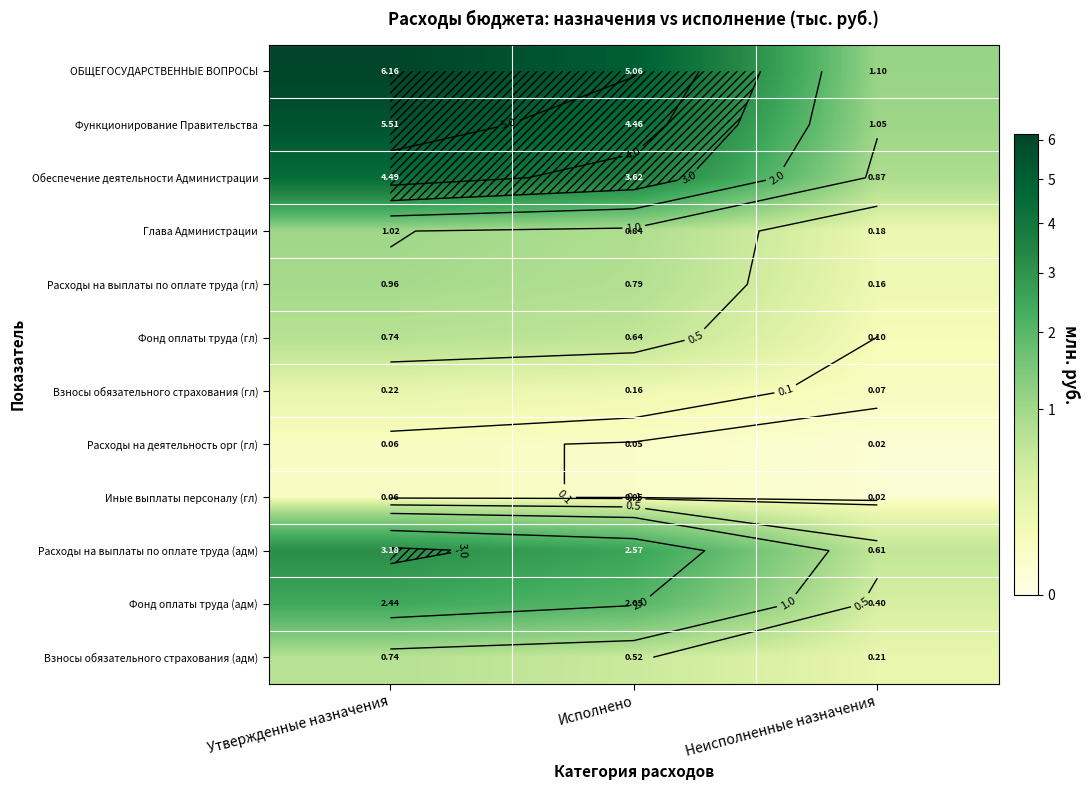

Is it true that Функционирование Правительства equals 4.5 at Исполнено?

True